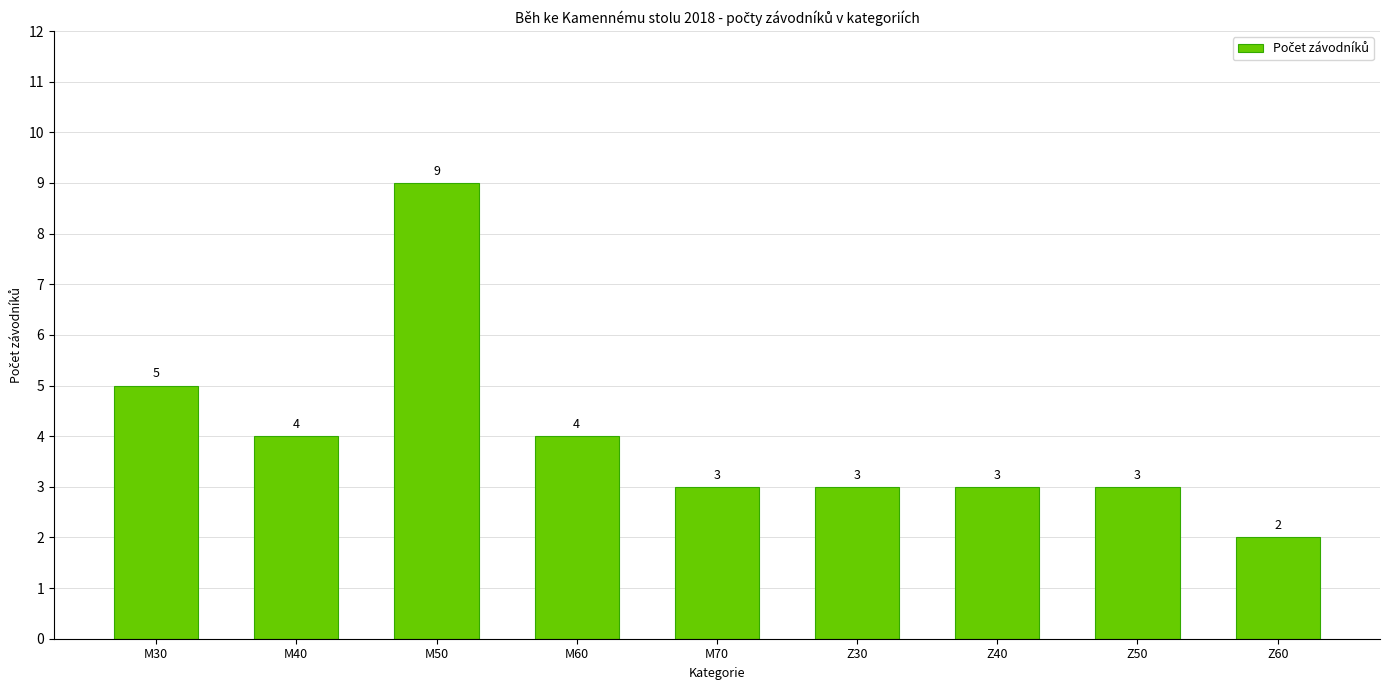

At which label is the value closest to 5?

M30